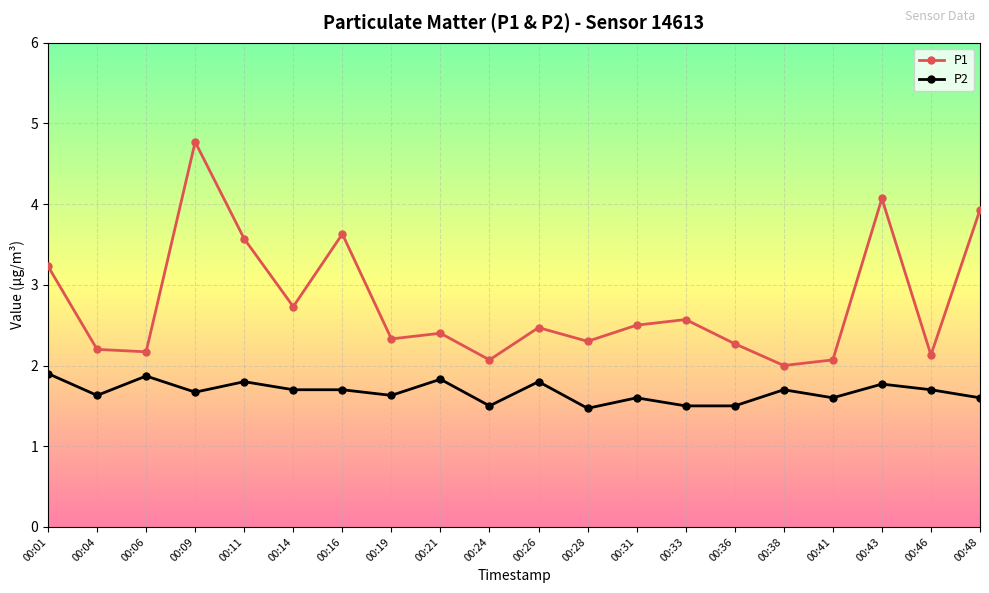

Reading left to right, transcribe all the data shown in this chart.

P1: 3.2	2.2	2.2	4.8	3.6	2.7	3.6	2.3	2.4	2.1	2.5	2.3	2.5	2.6	2.3	2.0	2.1	4.1	2.1	3.9
P2: 1.9	1.6	1.9	1.7	1.8	1.7	1.7	1.6	1.8	1.5	1.8	1.5	1.6	1.5	1.5	1.7	1.6	1.8	1.7	1.6